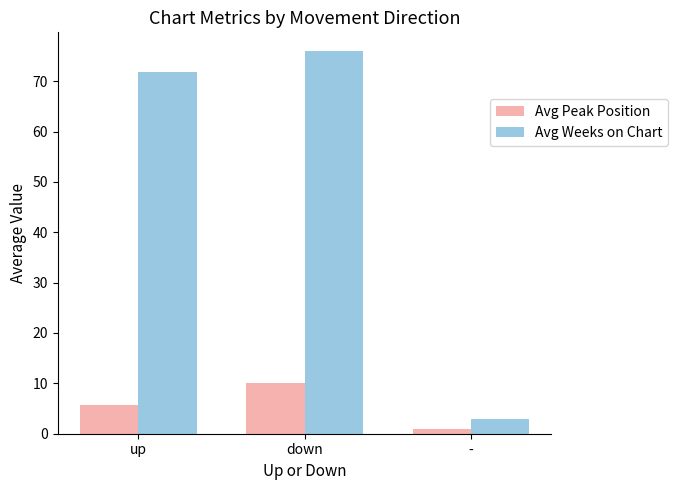

Between up and down, which series saw the biggest shift?

Avg Peak Position